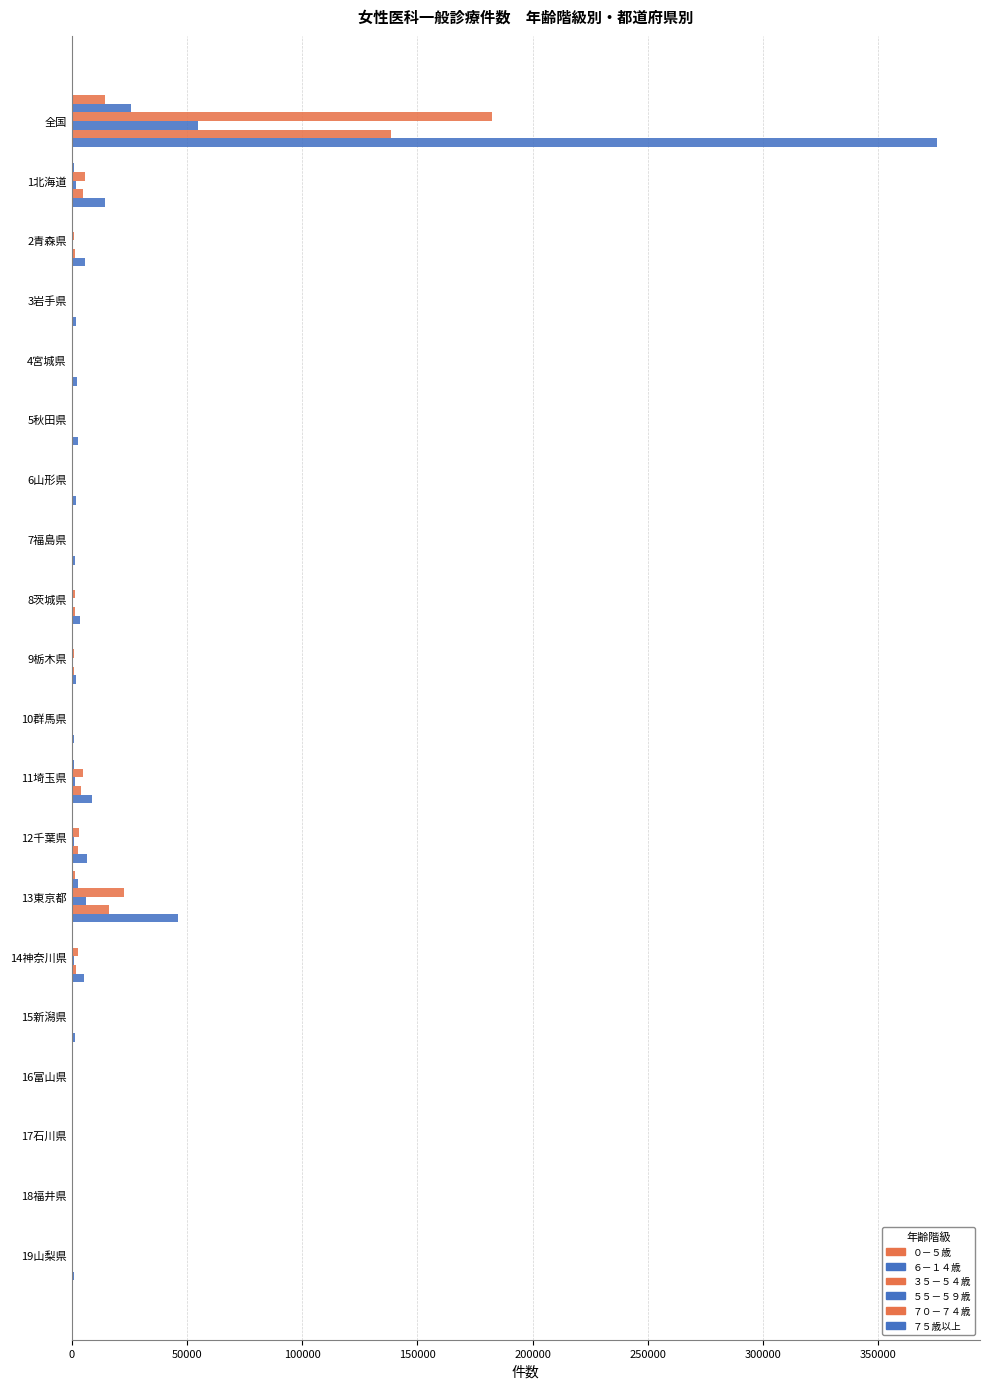

How many distinct data groups are displayed?

6